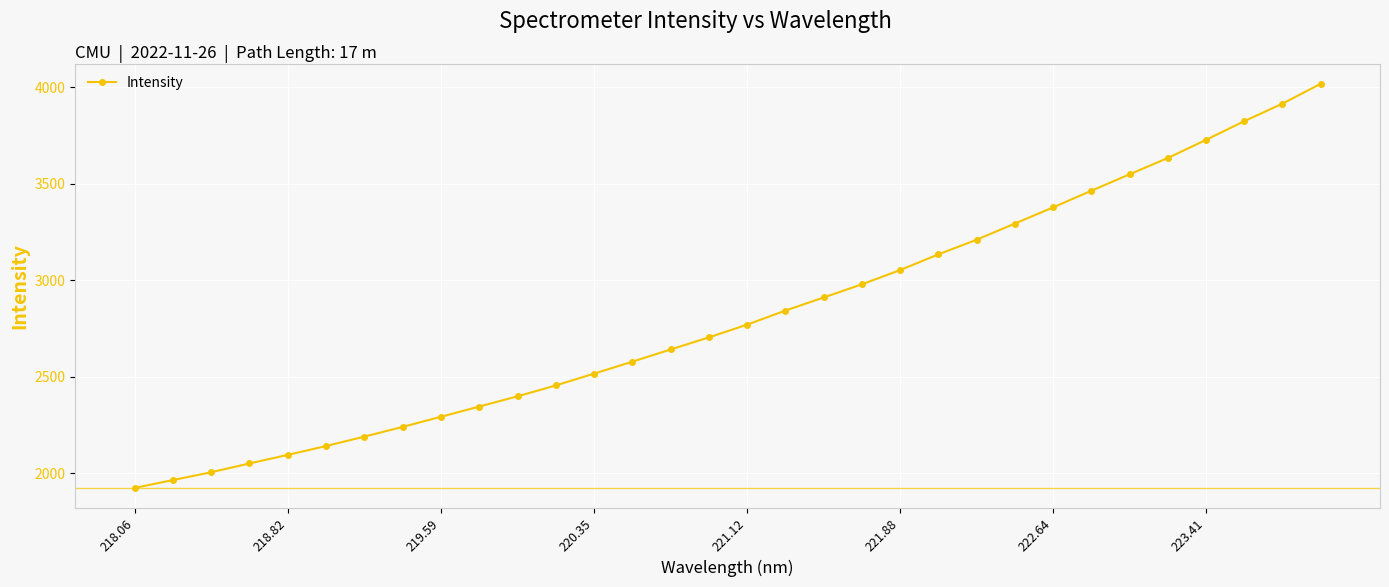

What is the sum of all values?

90232.4